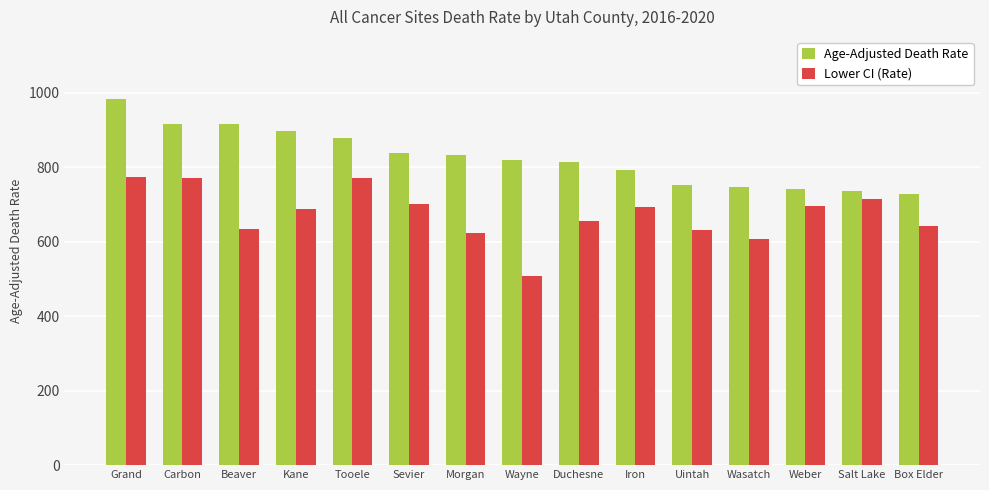

Which category has the lowest value in the Lower CI (Rate) series?

Wayne